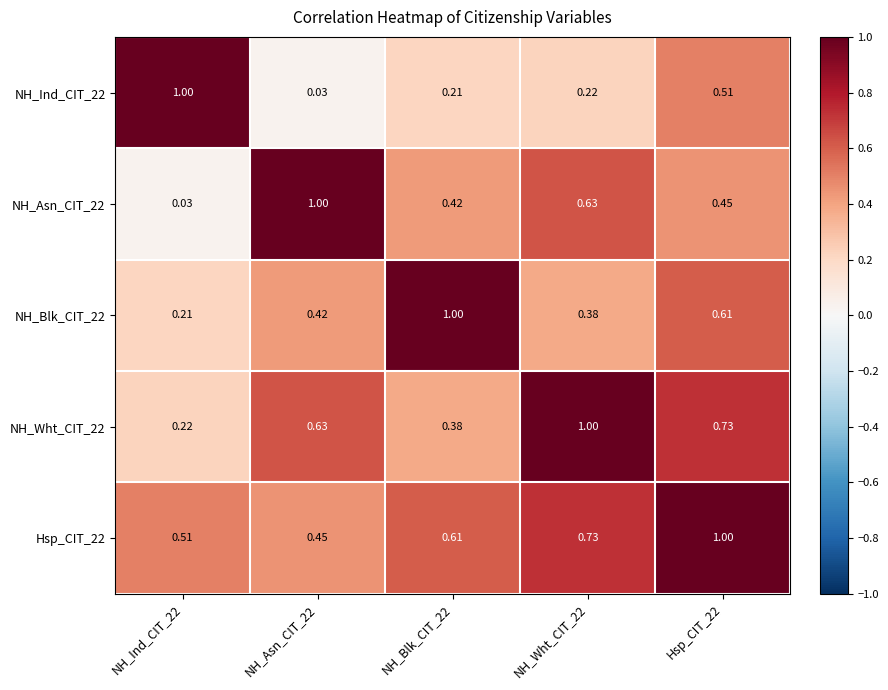

Is the value of NH_Asn_CIT_22 at NH_Asn_CIT_22 greater than the value of Hsp_CIT_22 at NH_Asn_CIT_22?

Yes